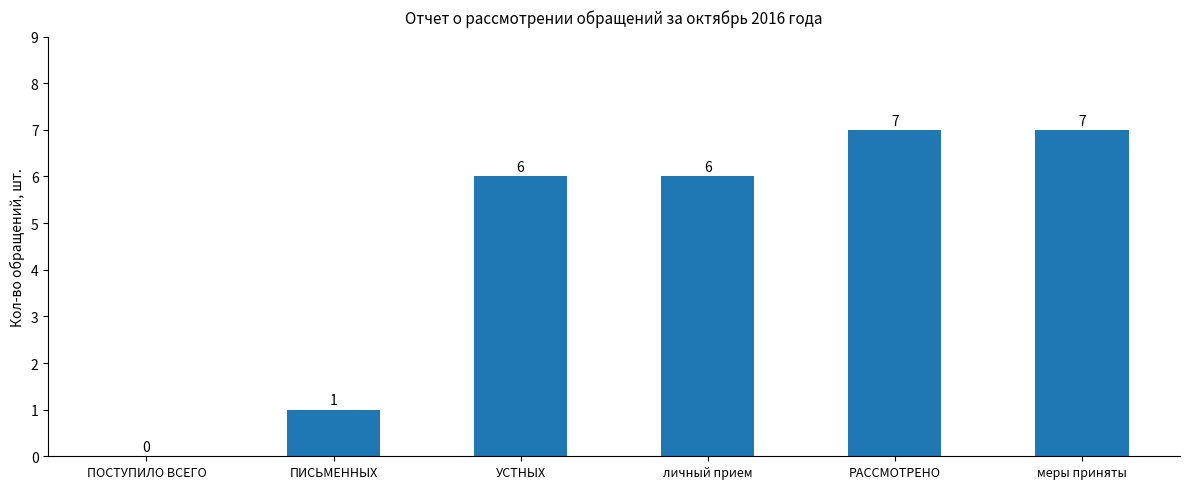

What is the maximum value shown in the chart?

7